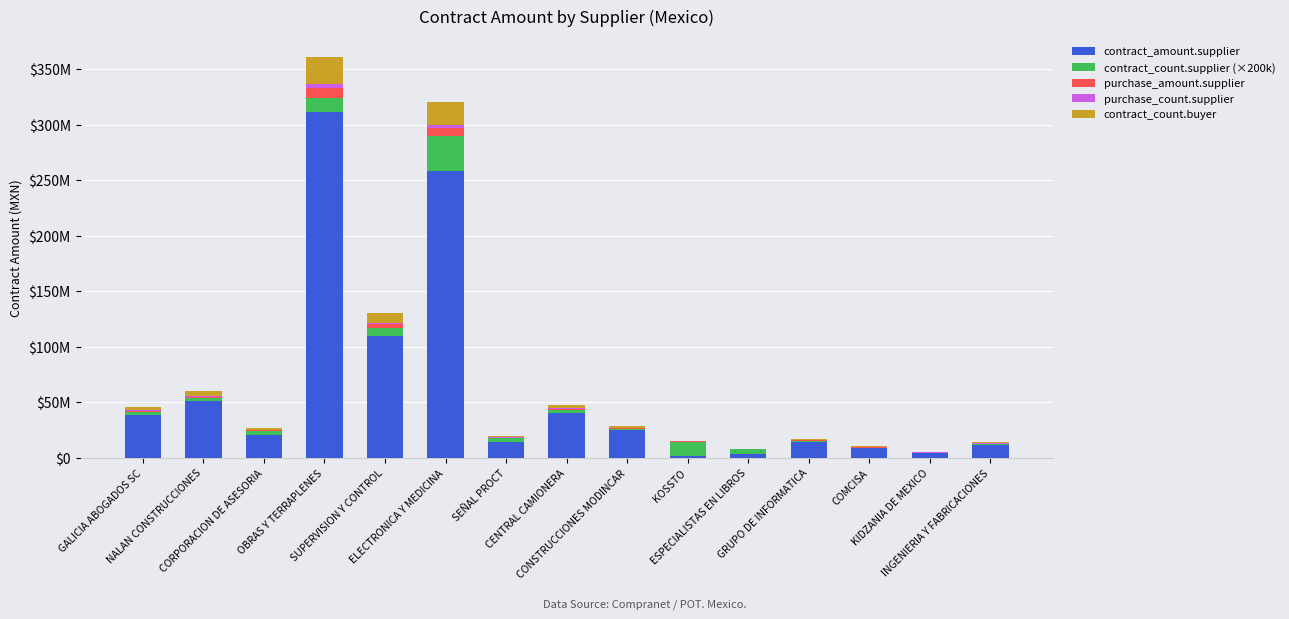

What is the label of the 2nd bar from the right?

KIDZANIA DE MEXICO